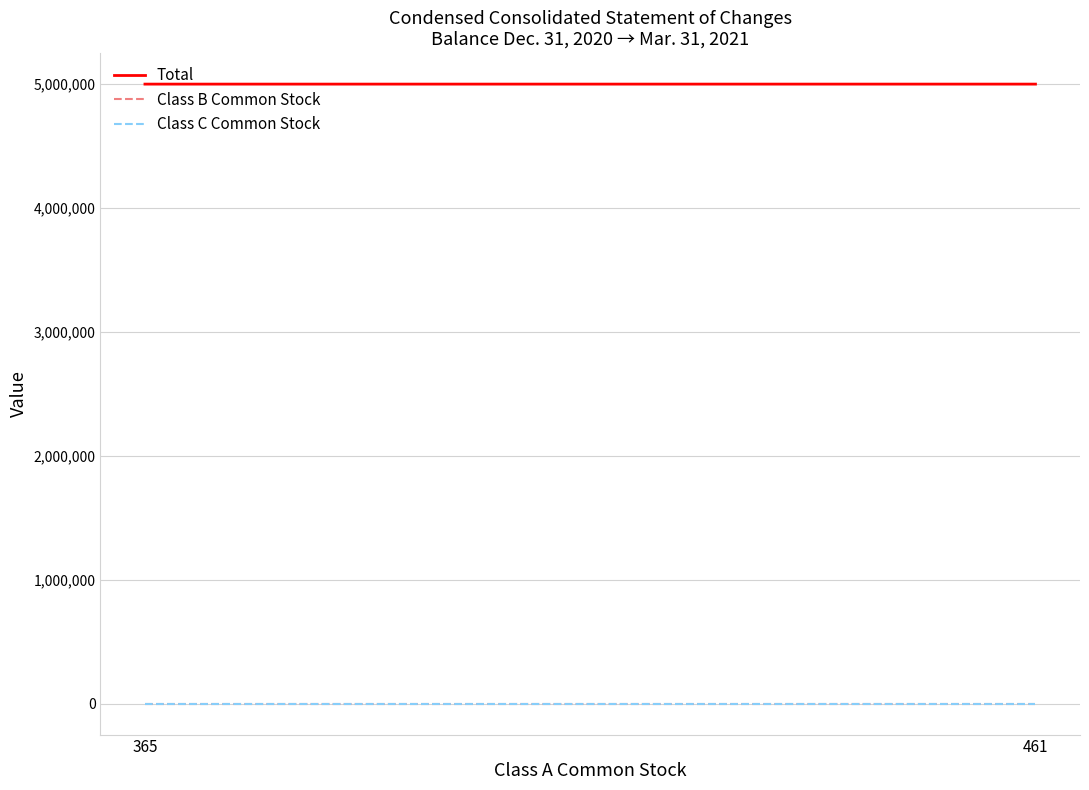

Count the number of data series in this chart.

3